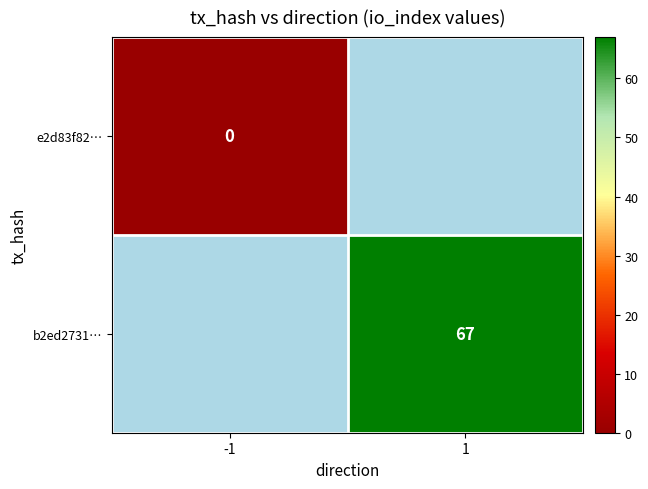

What is the greatest value displayed?

67.0